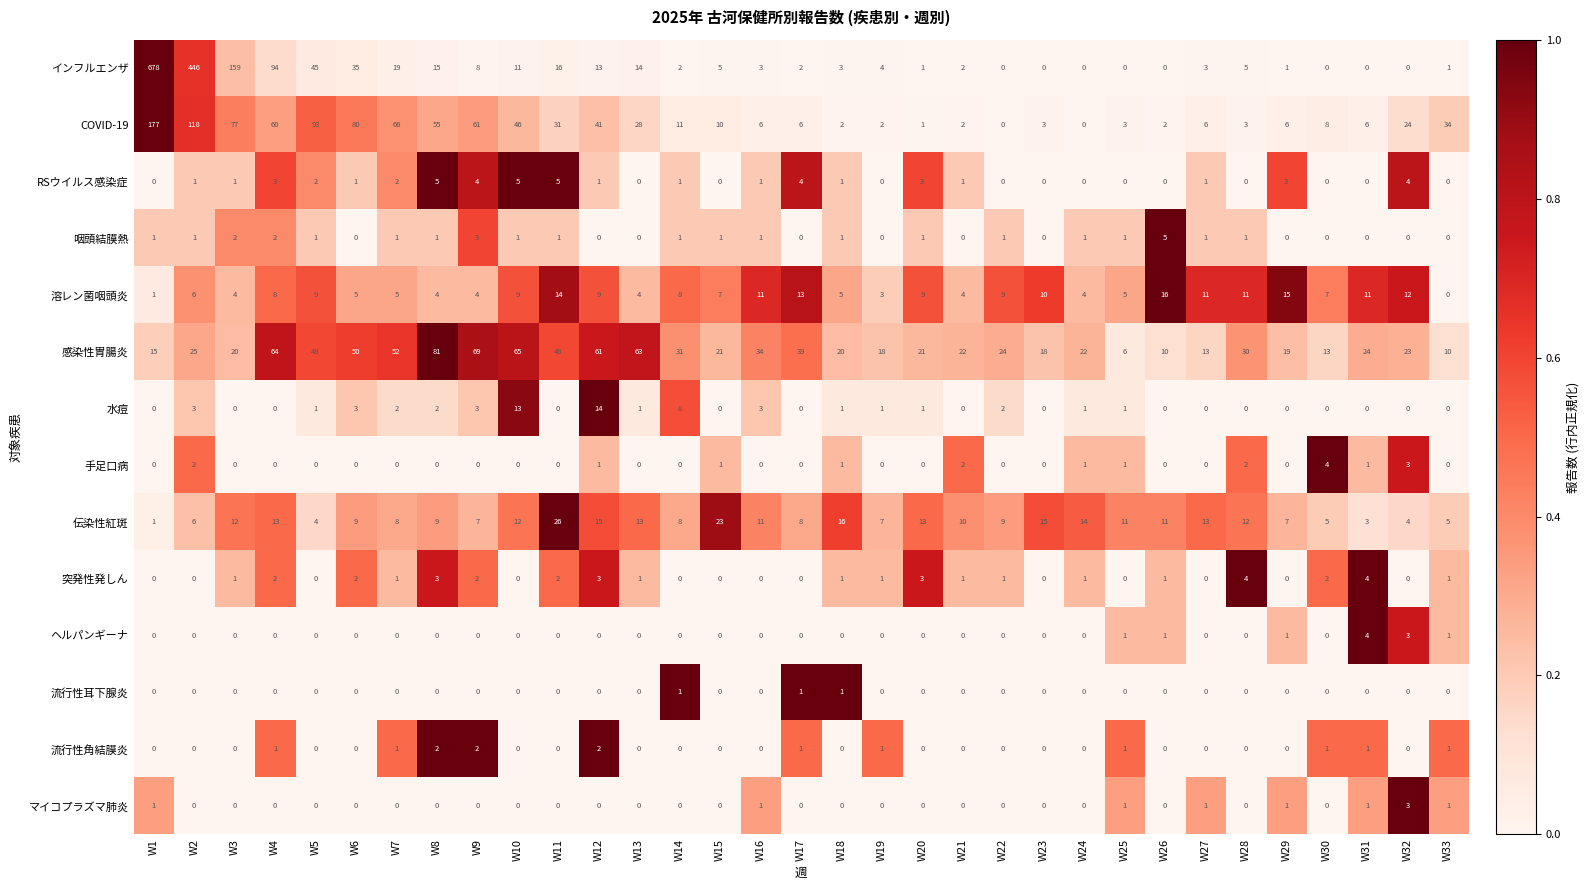

The value of 溶レン菌咽頭炎 at W25 is 5. True or false?

True